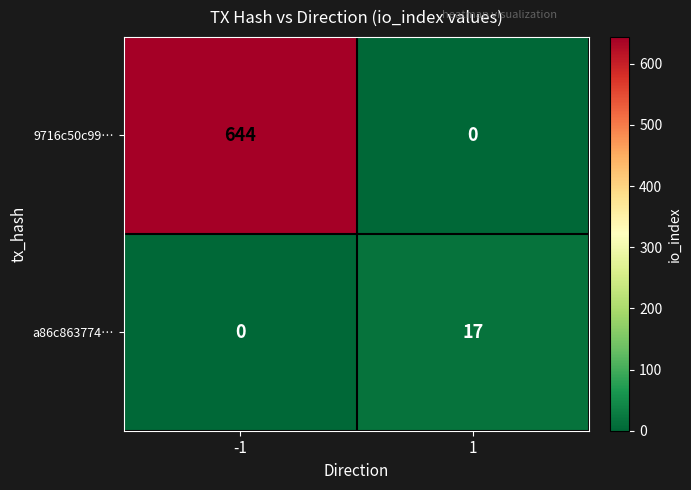

How many series are shown in this chart?

2